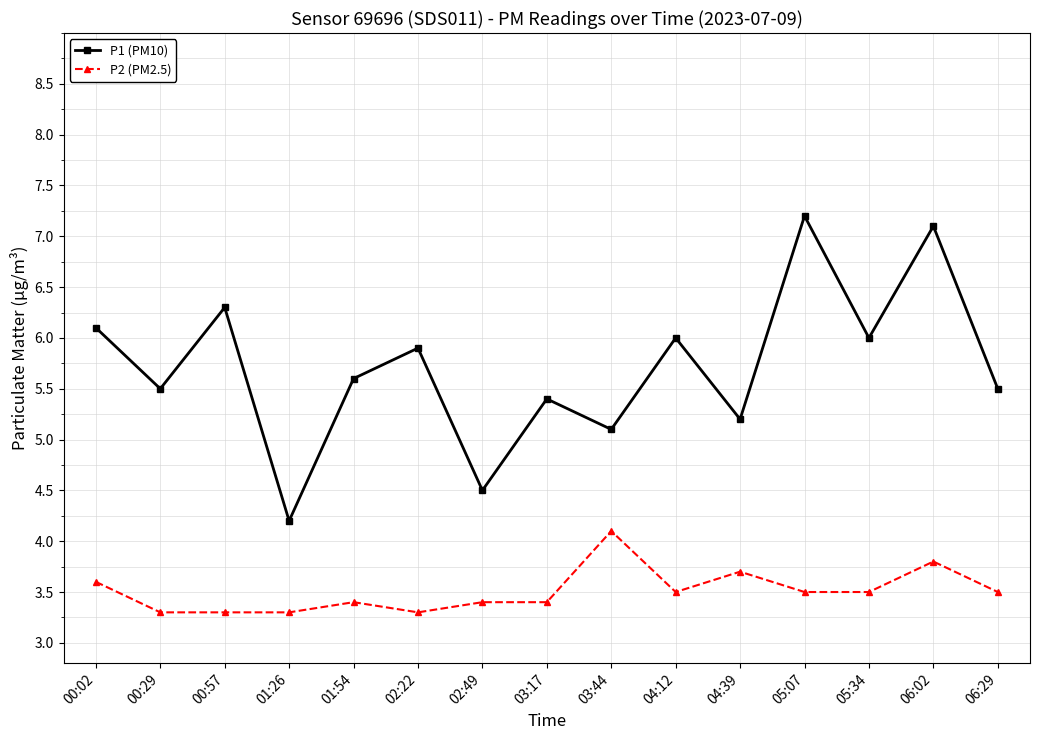

What is the label of the 9th point from the left?

03:44